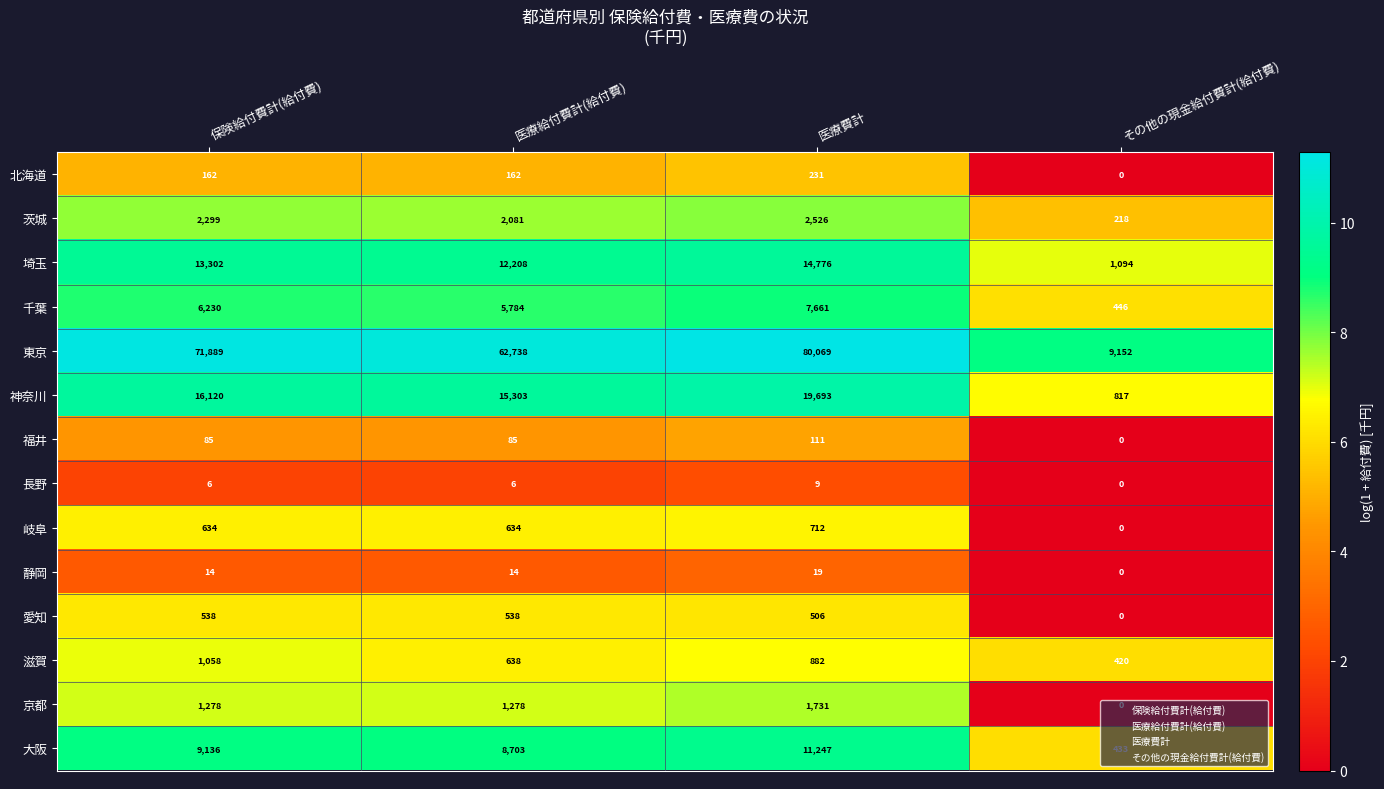

What is the sum of all 東京 values?

223848